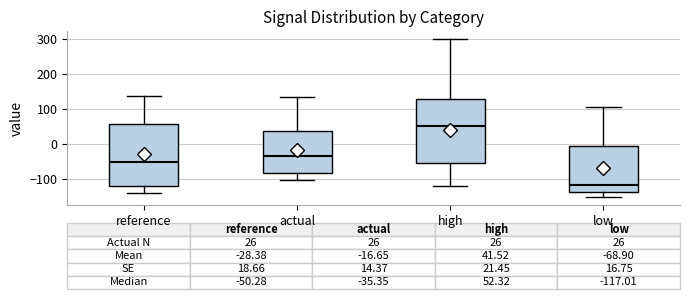

Which box has the lowest median line?

low